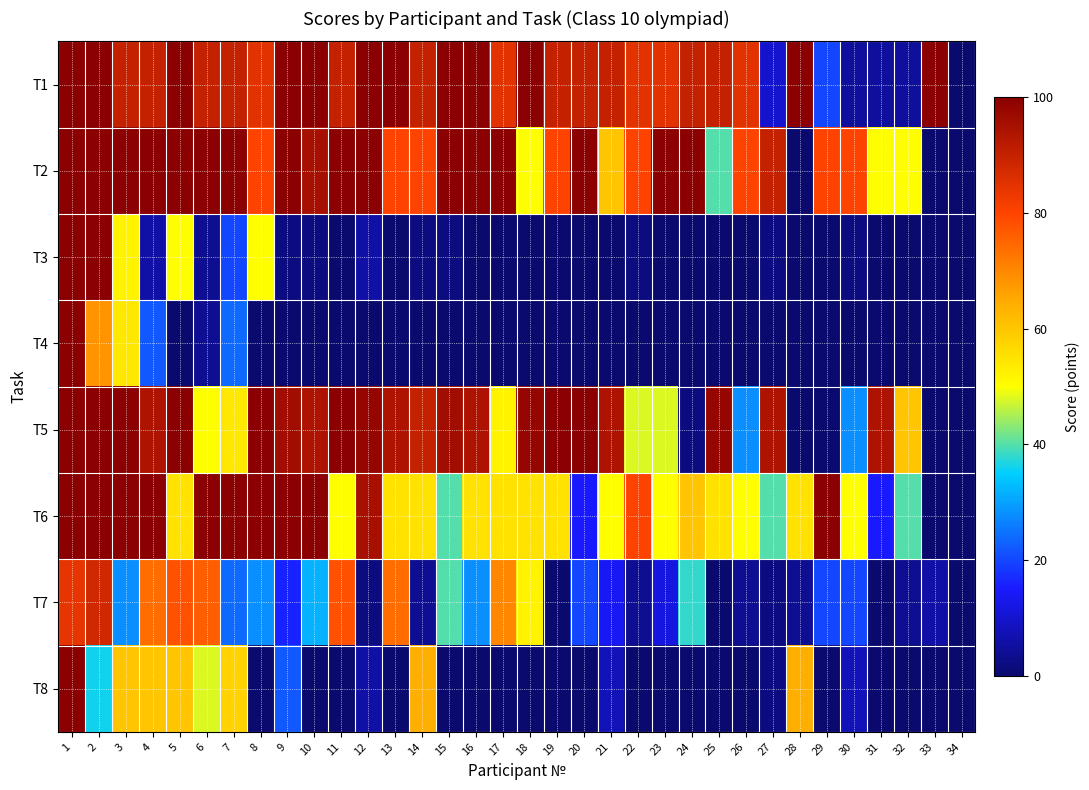

Count the number of data series in this chart.

8